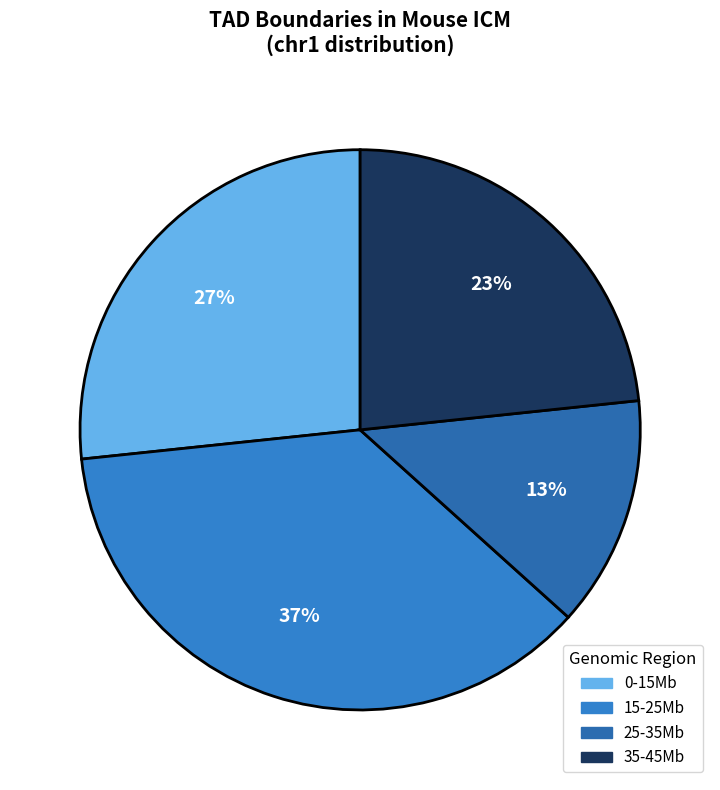

Does any single category account for the majority?

No